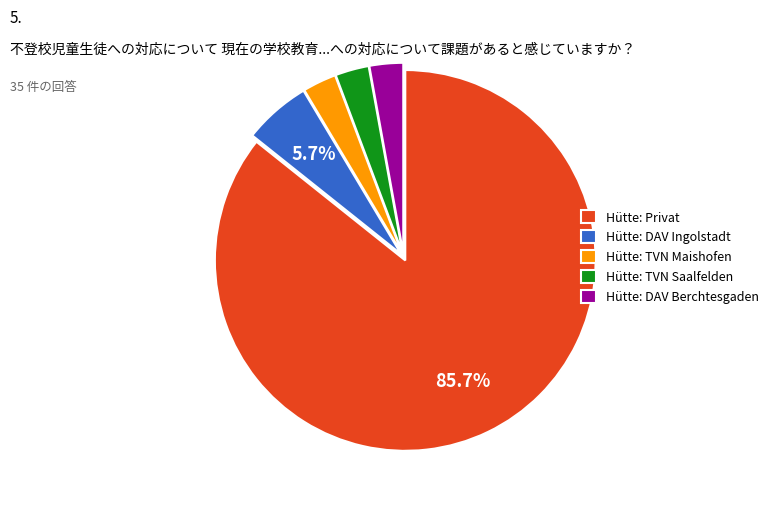

Is there any slice that represents more than half of the pie?

Yes